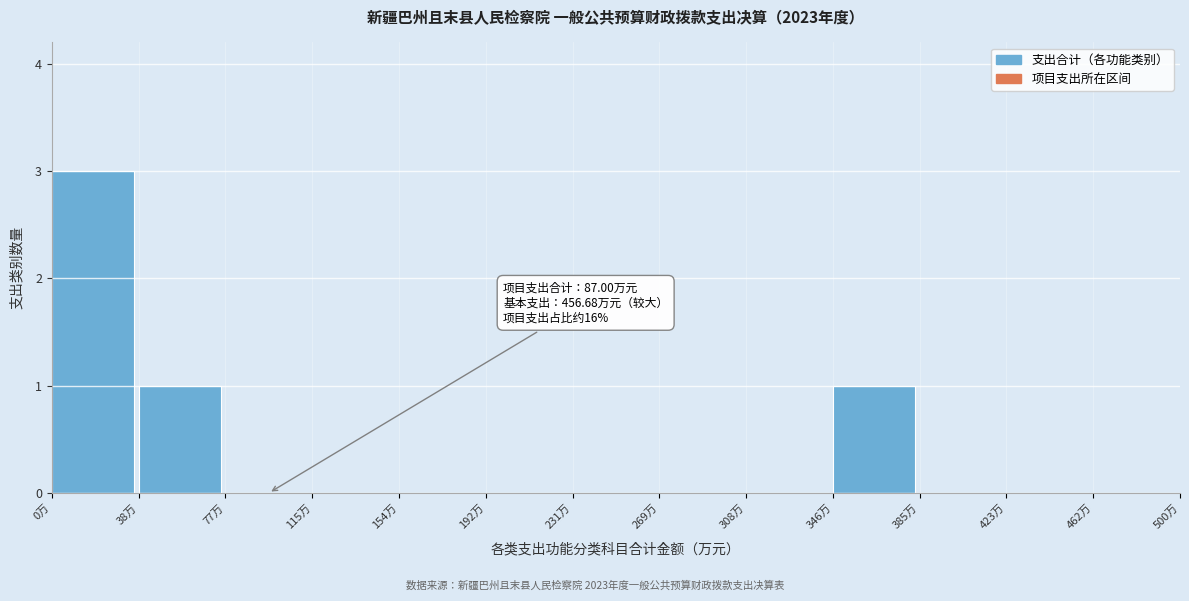

Reading right to left, list all the values displayed in this chart.

462万=0	423万=0	385万=0	346万=1	308万=0	269万=0	231万=0	192万=0	154万=0	115万=0	77万=0	38万=1	0万=3